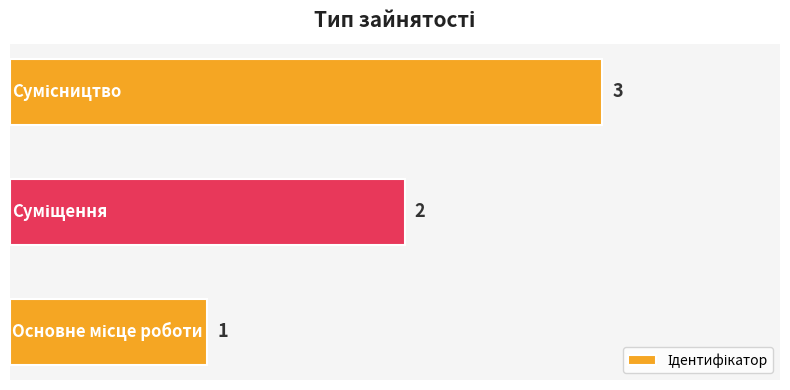

What is the maximum value shown in the chart?

3